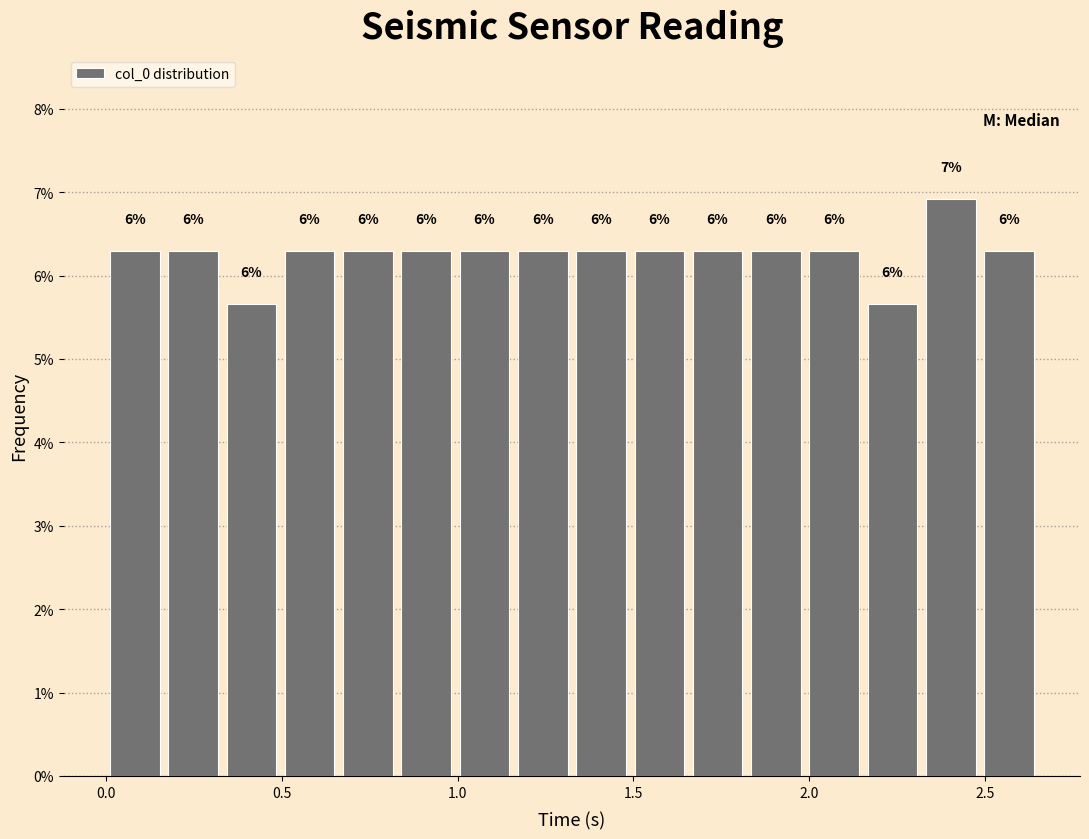

Around what value on the x-axis is the tallest bar? Give the approximate position of its centre, as read against the axis.

2.40